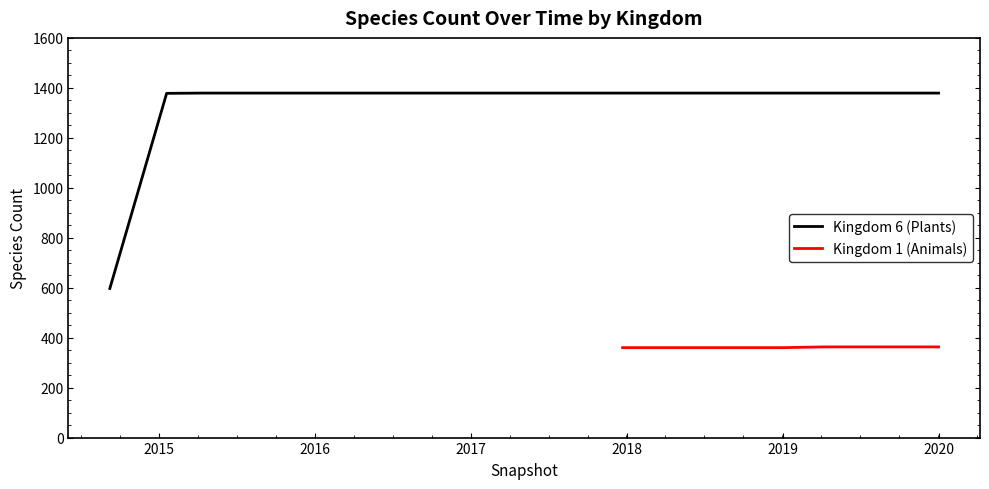

True or false: Kingdom 6 (Plants) and Kingdom 1 (Animals) cross at least once.

False